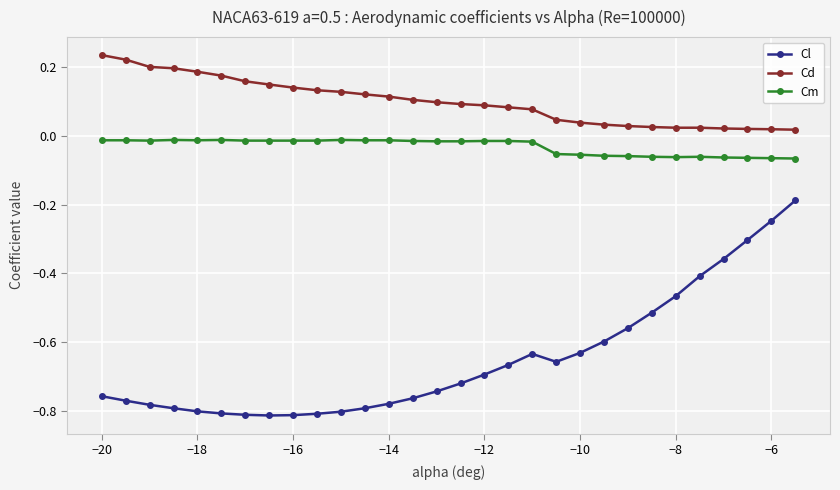

List the series in order of their peak value, highest first.

Cd, Cm, Cl